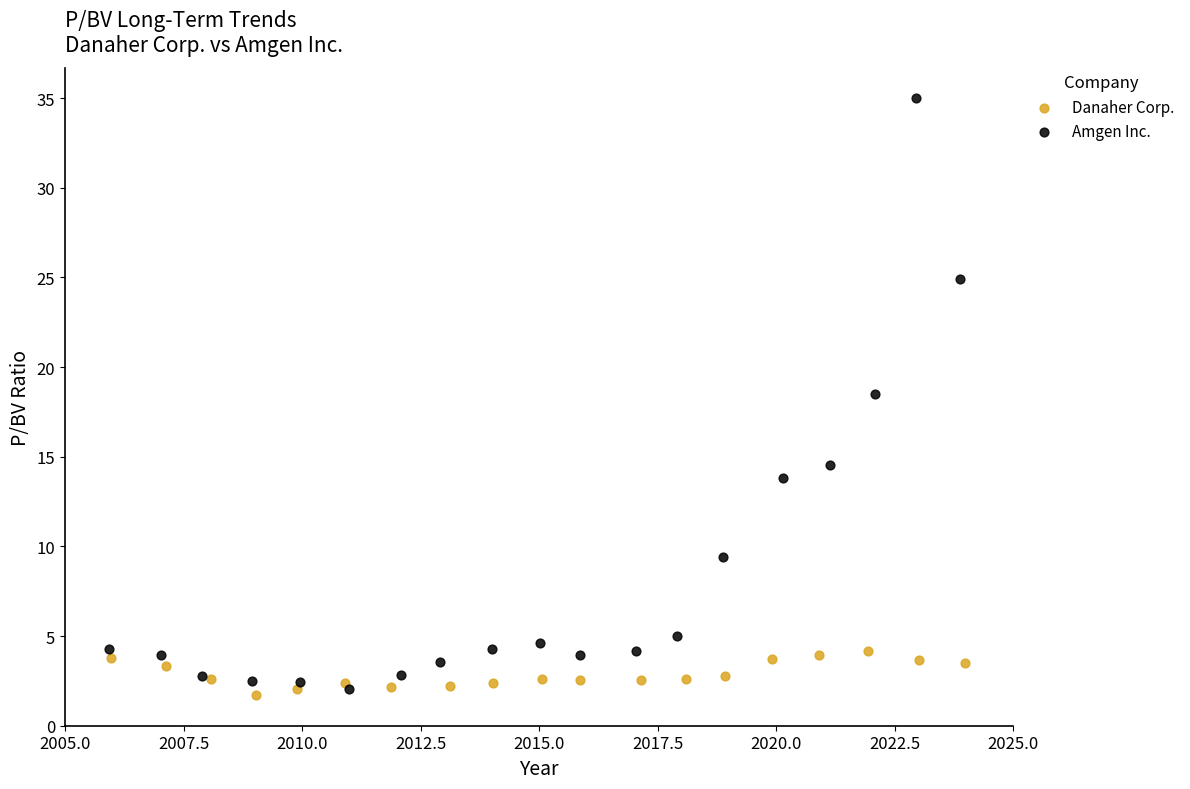

Which series has the widest spread of Y values?

Amgen Inc.